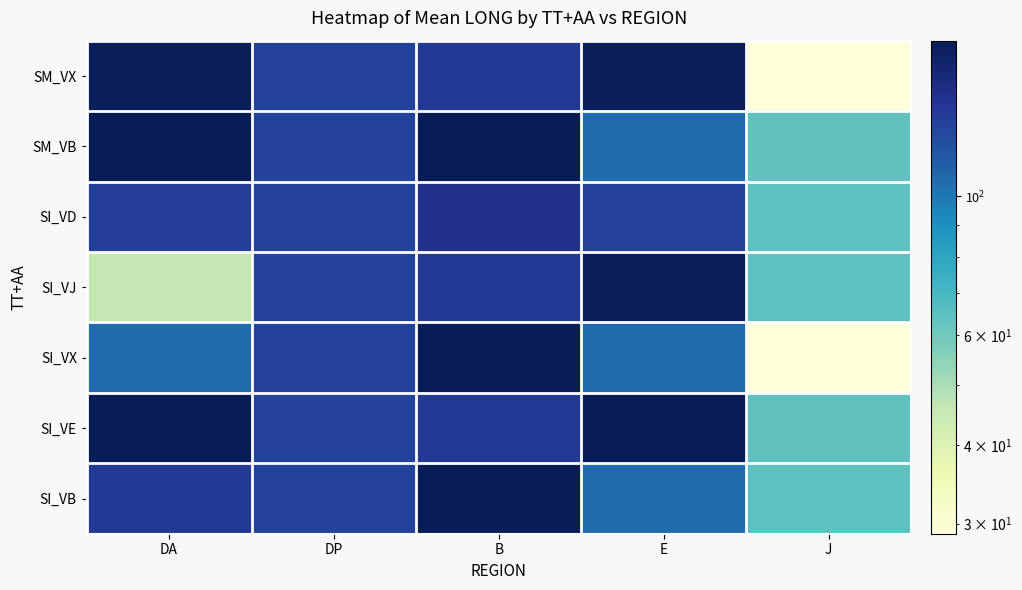

Reading left to right, transcribe all the data shown in this chart.

SM_VX: DA=174.8	DP=128.9	B=137.9	E=174.8	J=28.9
SM_VB: DA=177.3	DP=128.9	B=177.3	E=106.3	J=63.5
SI_VD: DA=132.7	DP=128.9	B=144.8	E=130.0	J=64.1
SI_VJ: DA=46.1	DP=128.9	B=137.4	E=174.8	J=64.1
SI_VX: DA=106.3	DP=128.9	B=177.3	E=106.3	J=28.9
SI_VE: DA=176.5	DP=128.9	B=137.9	E=176.5	J=63.5
SI_VB: DA=137.9	DP=128.9	B=177.3	E=106.3	J=64.1